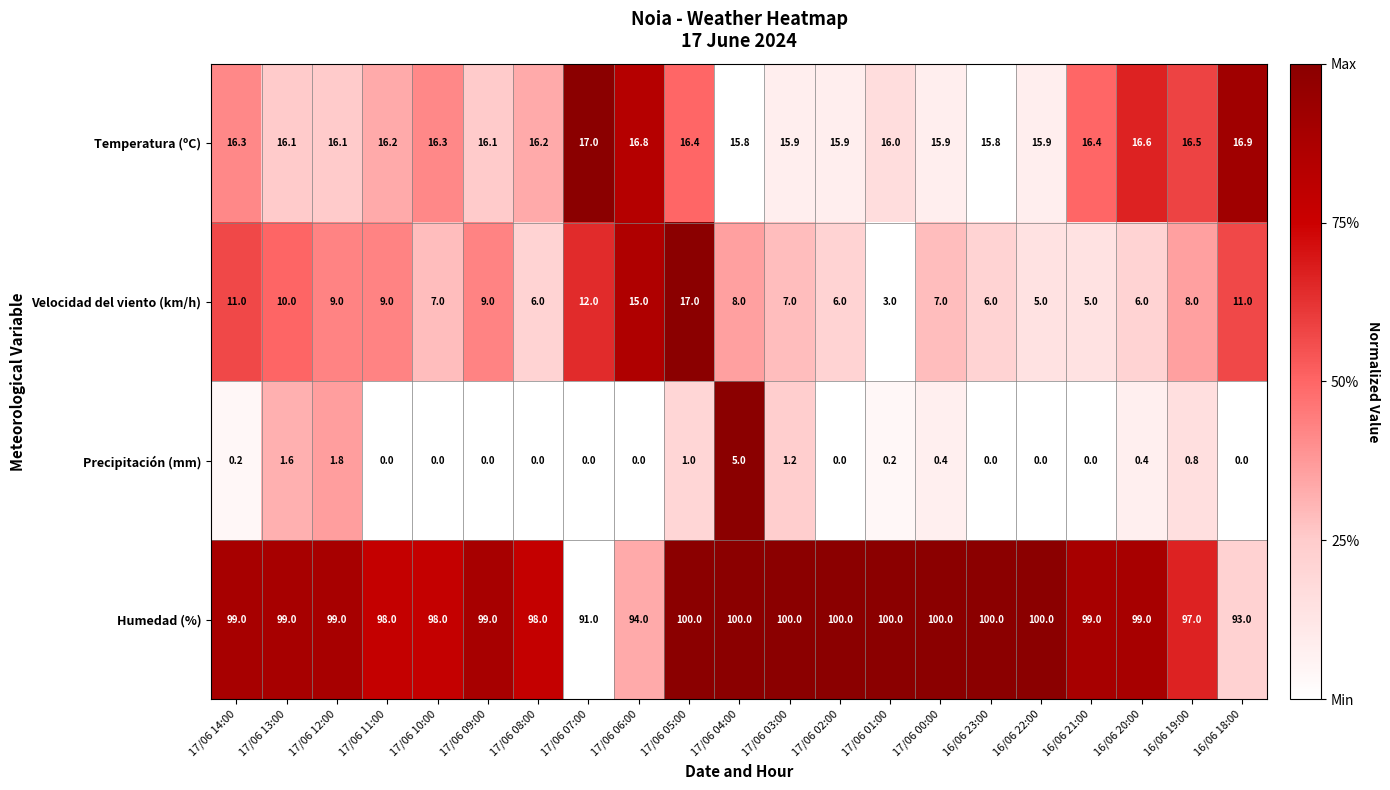

How many distinct data groups are displayed?

4